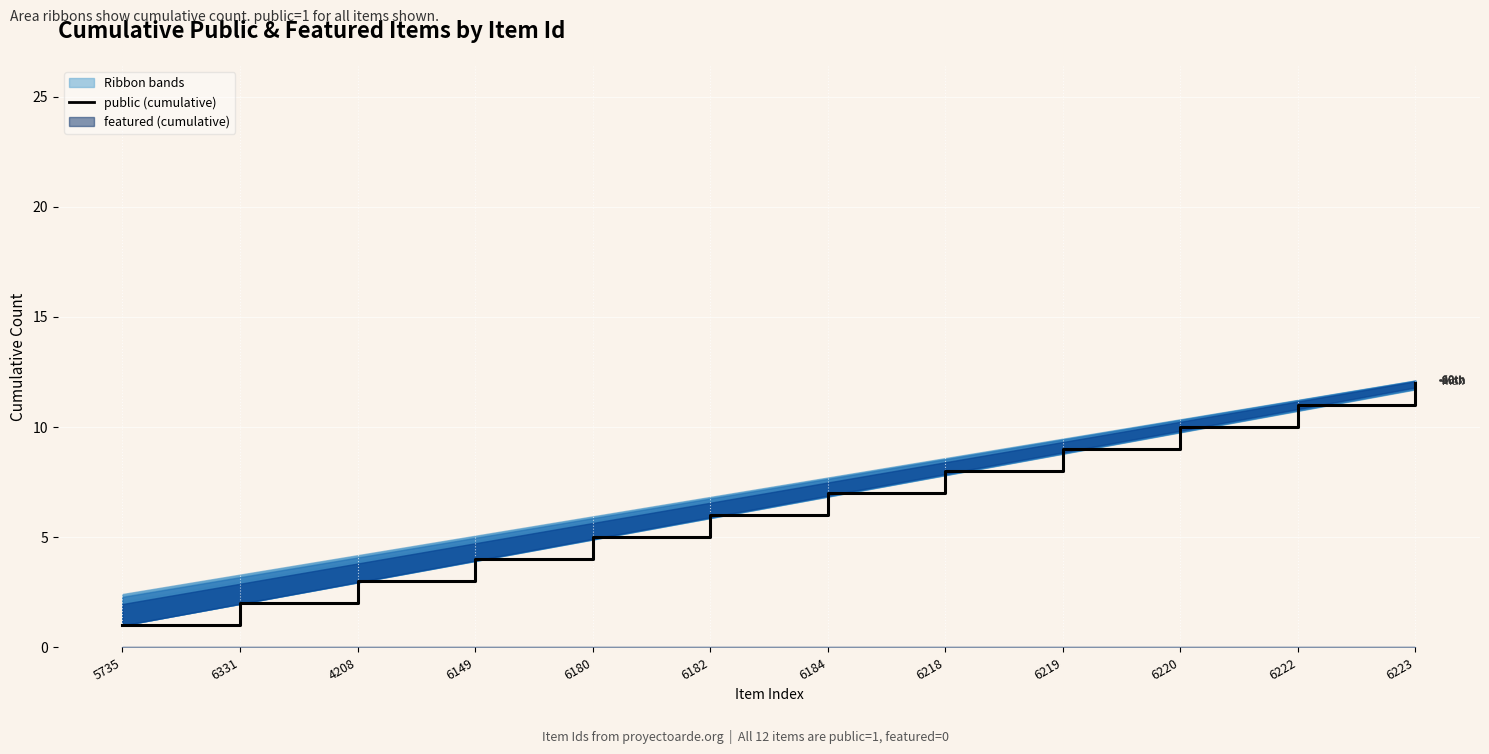

Is it true that the value at 6219 is 9?

True